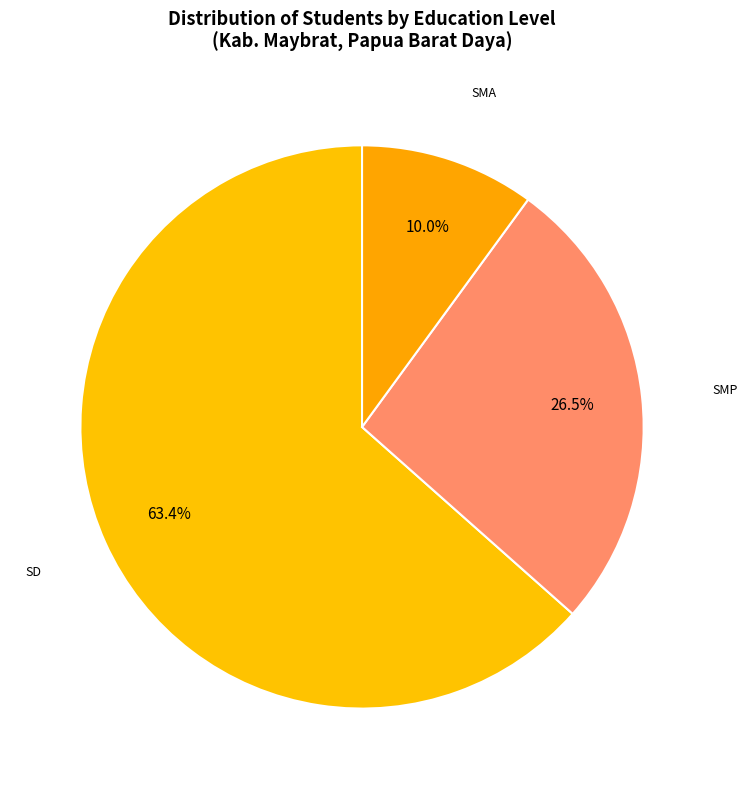

How many slices are in this pie chart?

3